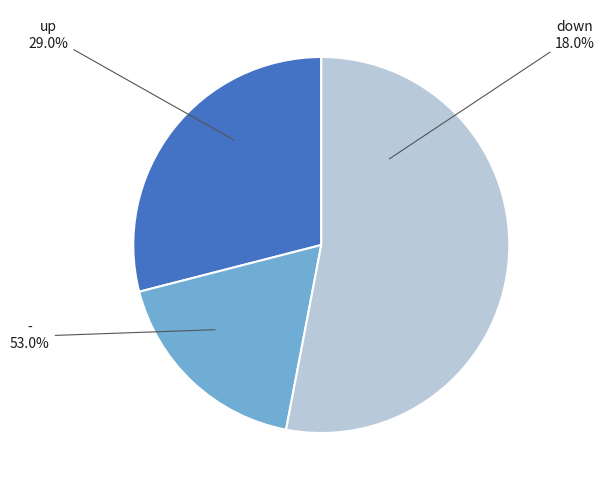

How much of the chart is everything except down?

82.0%